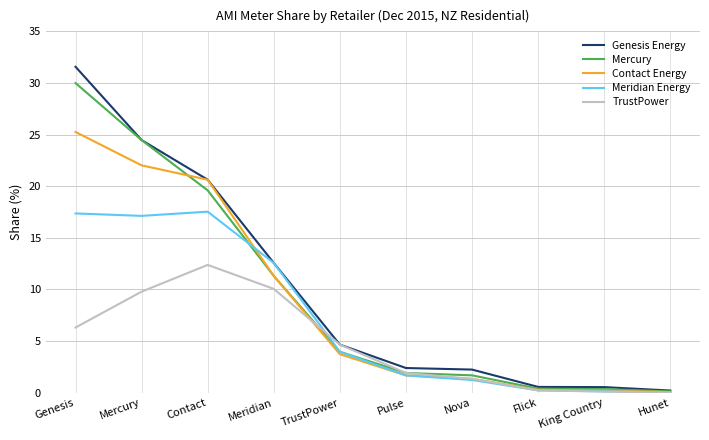

What is the greatest value displayed?

31.6